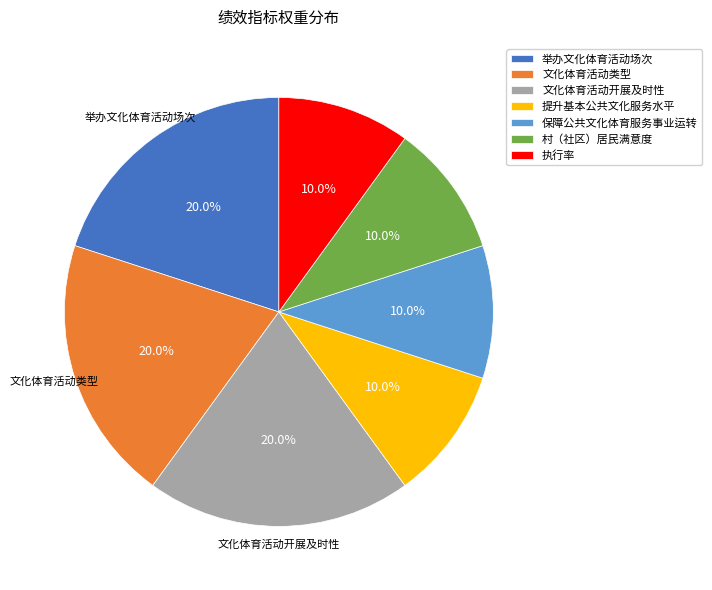

Count the number of slices in the pie.

7